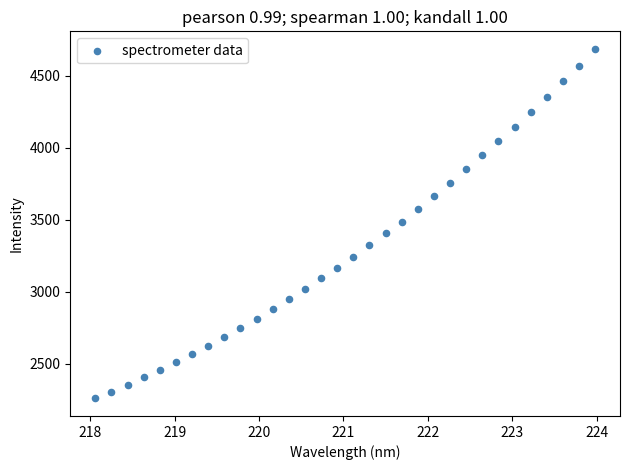

What is the range of Y values (max minus min)?

2427.2